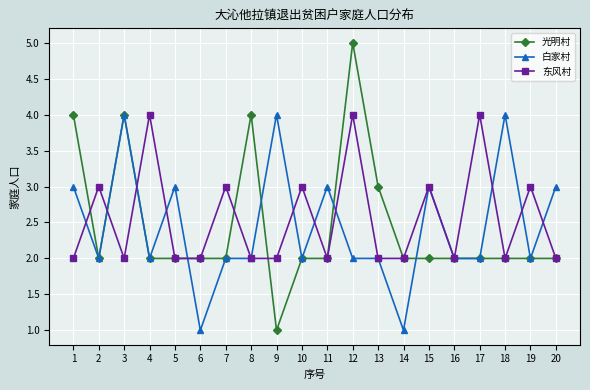

Which series ends up on top after the final intersection of 东风村 and 白家村?

白家村